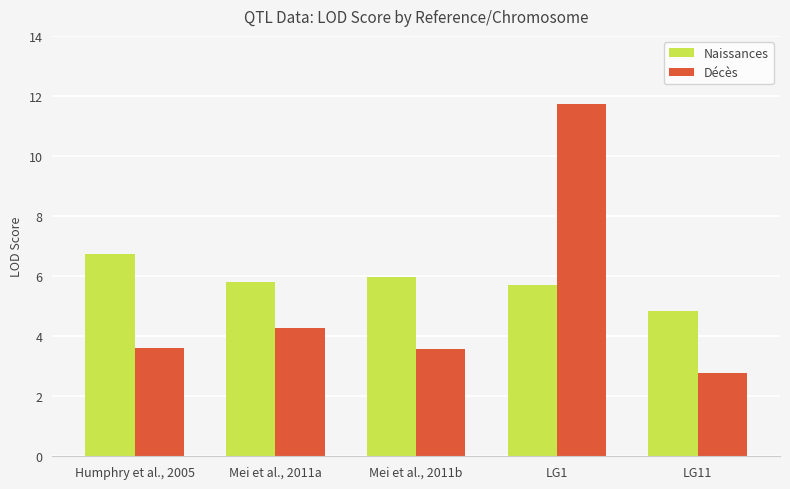

What is the sum of the Décès values at Mei et al., 2011b and Humphry et al., 2005?

7.2